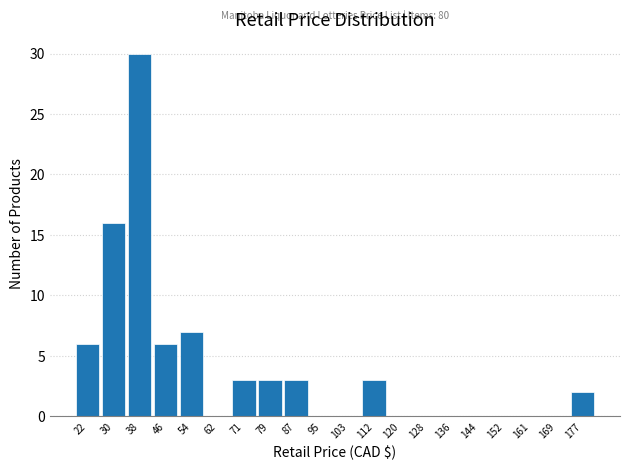

Over which range of the x-axis is the bar tallest?

34 to 42